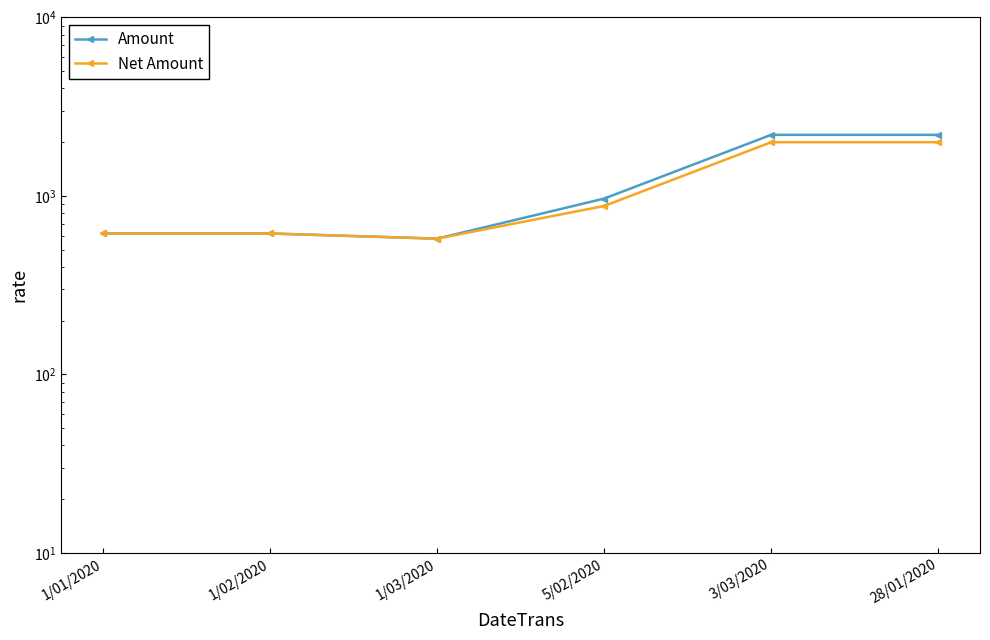

How many lines are shown in the chart?

2